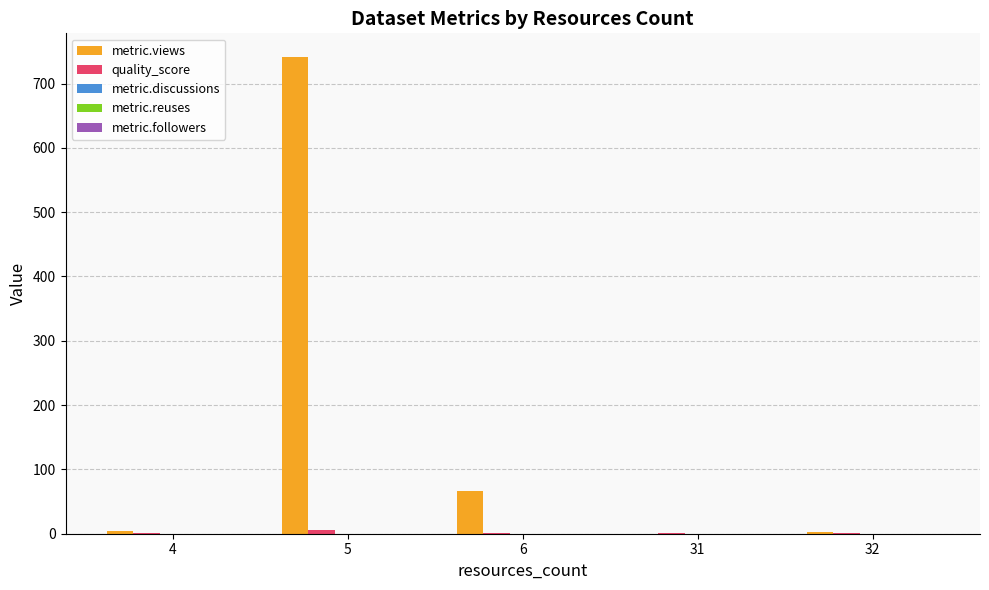

How many categories are shown in the chart?

5